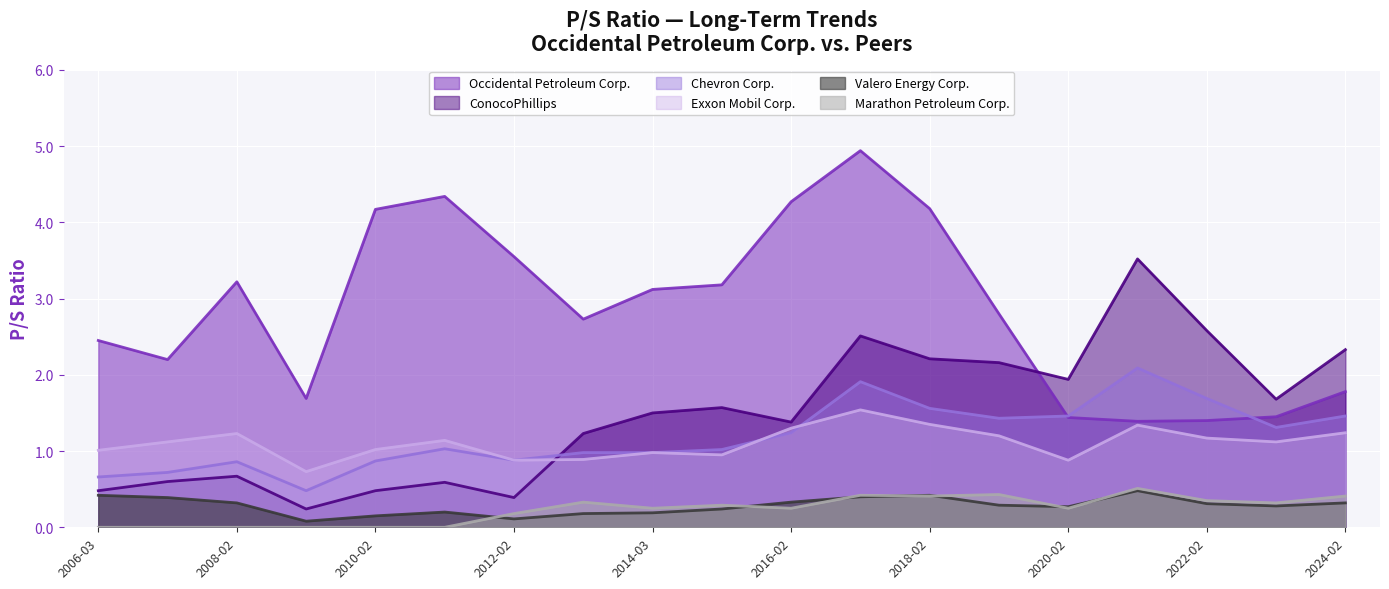

How many values in the ConocoPhillips series are below 1?

7